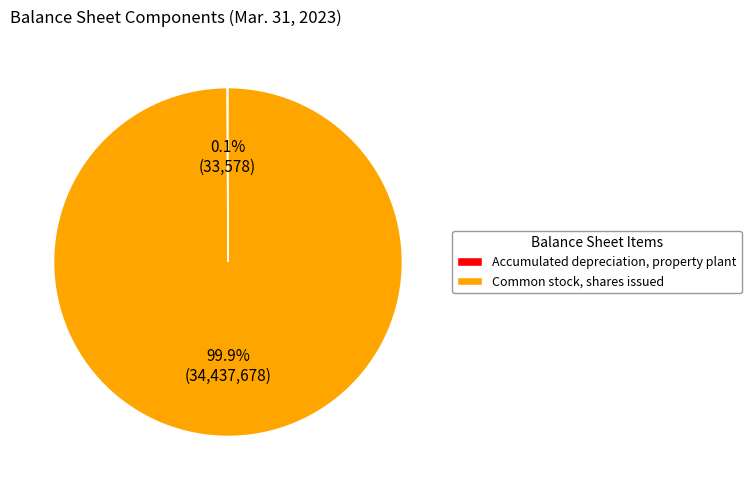

To the nearest percent, what is the average slice percentage?

50%